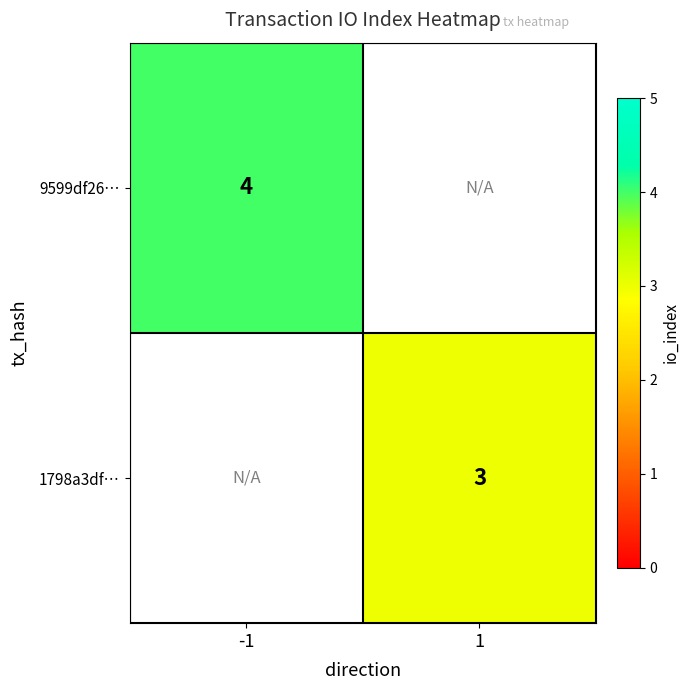

What is the greatest value displayed?

4.0